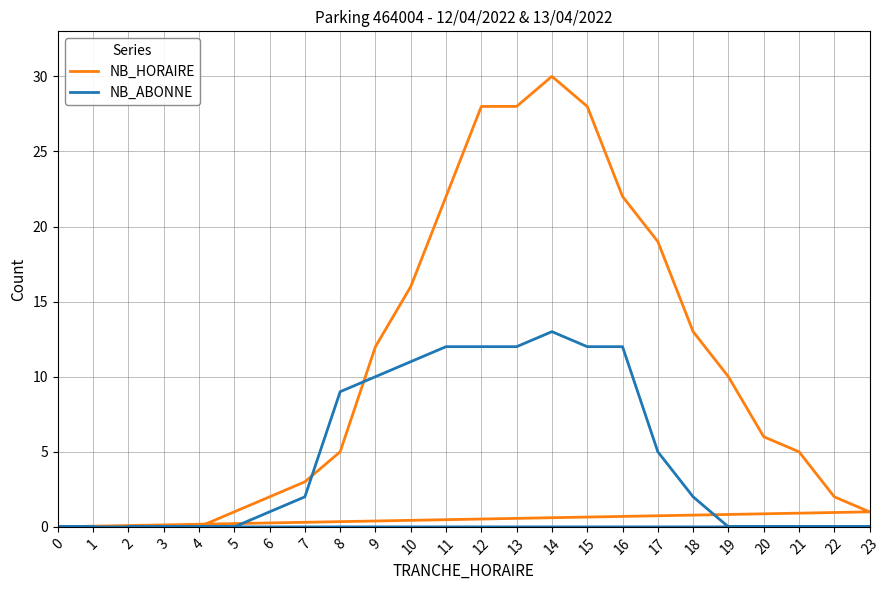

True or false: NB_ABONNE has a value of 5 at 16.

False